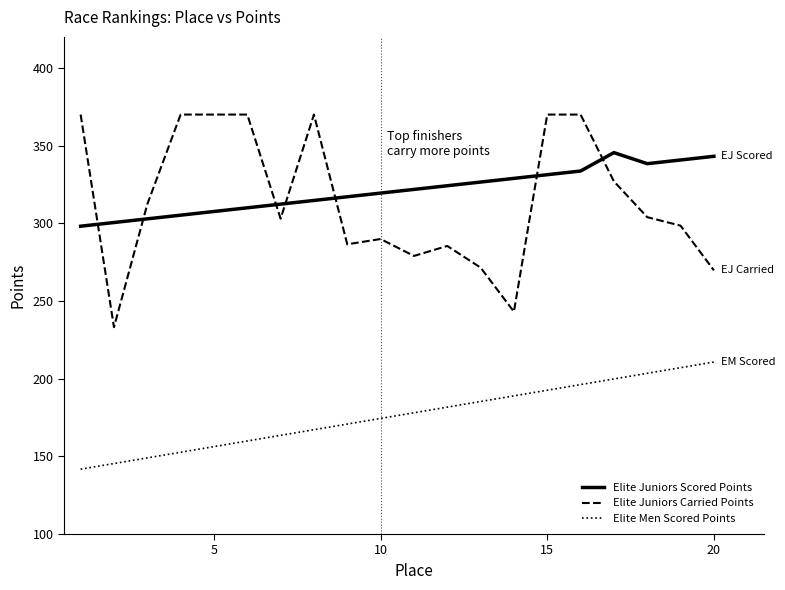

Which series has the widest spread of values?

Elite Juniors Carried Points